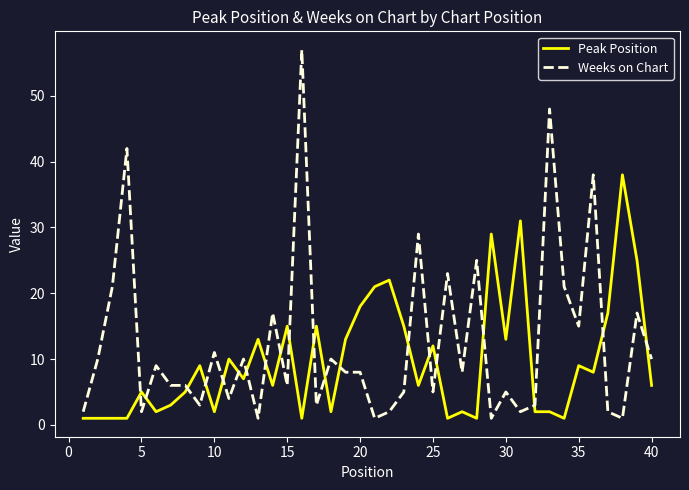

Rank the series by their average value, from highest to lowest.

Weeks on Chart, Peak Position